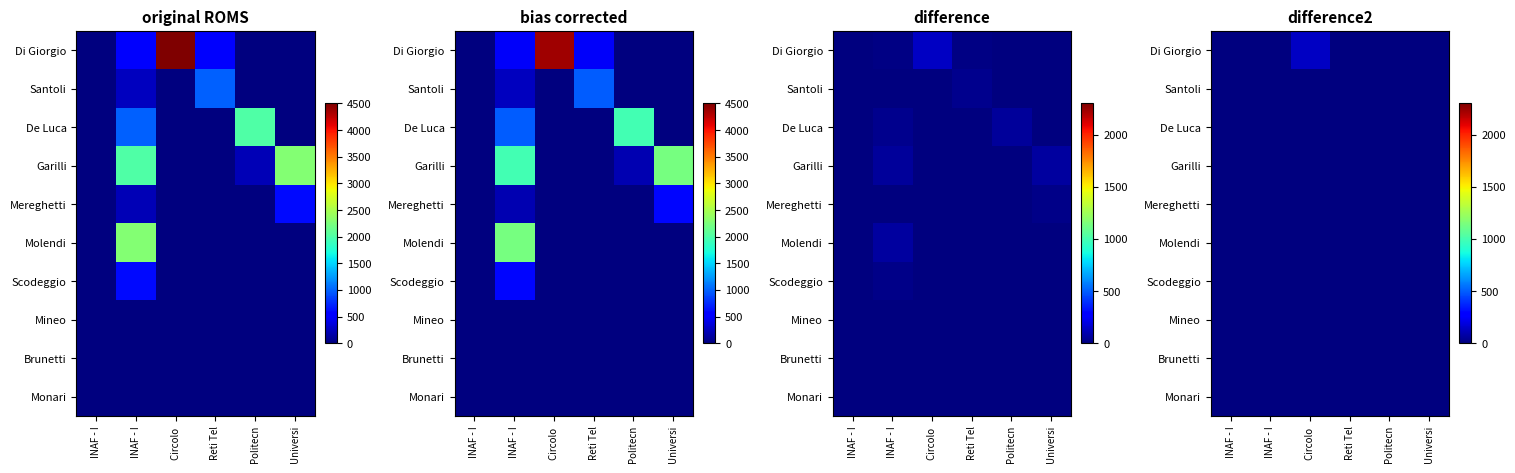

What is the difference between the highest and lowest values at Circolo ?

135